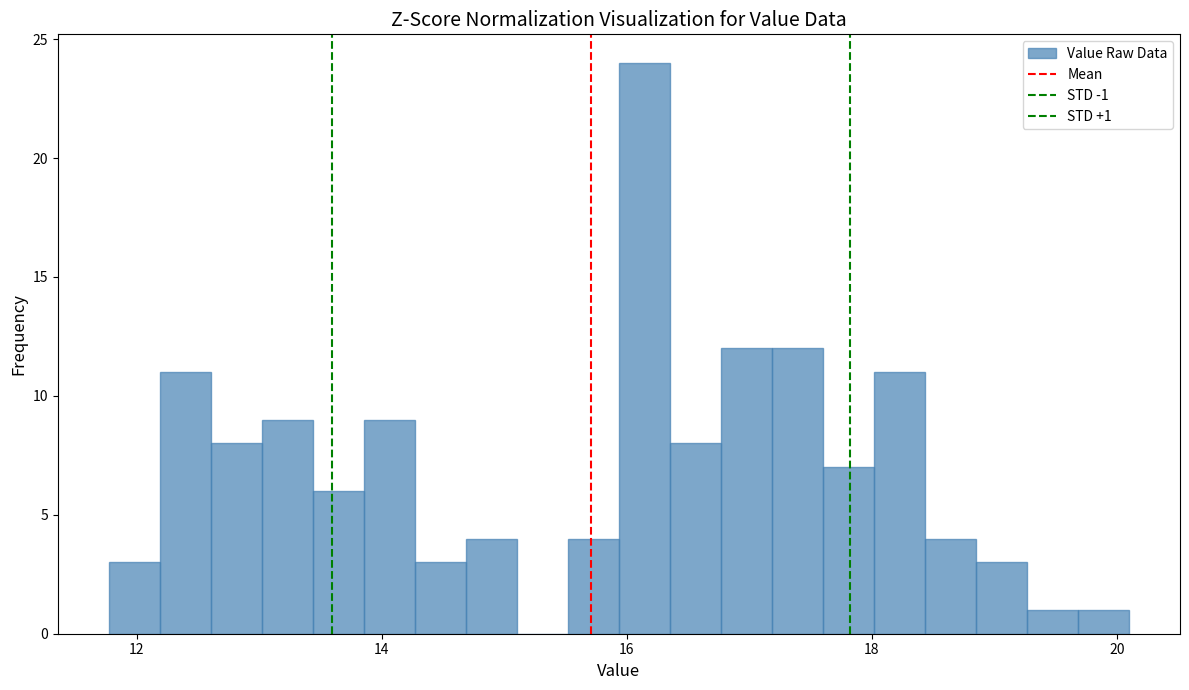

Around what value on the x-axis is the tallest bar? Give the approximate position of its centre, as read against the axis.

16.2